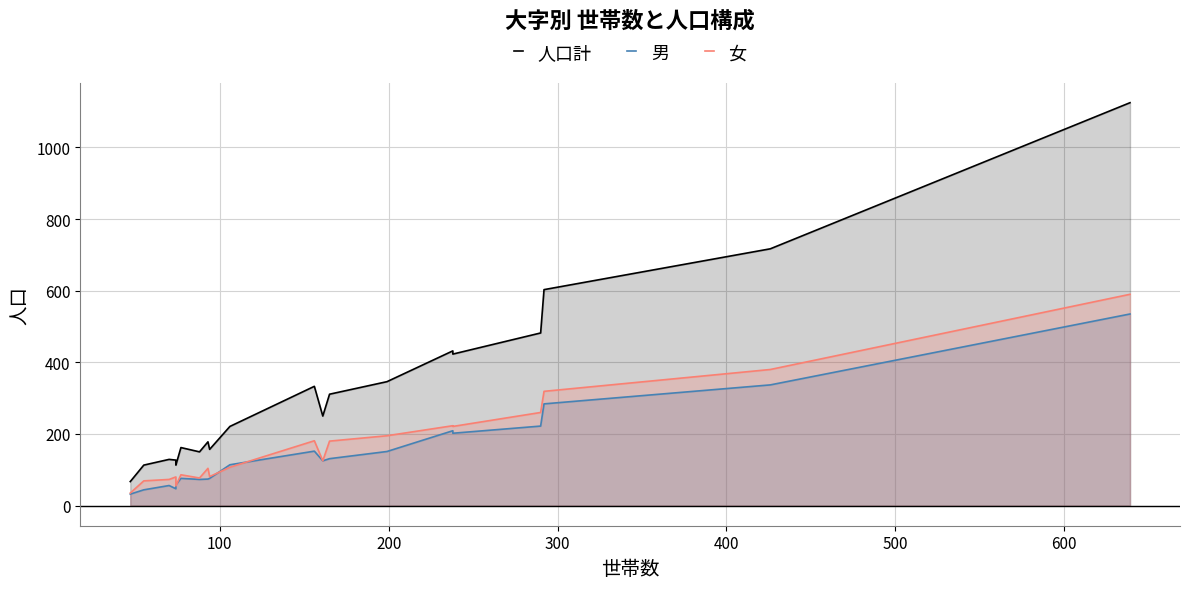

What is the average value of the 男 series?

150